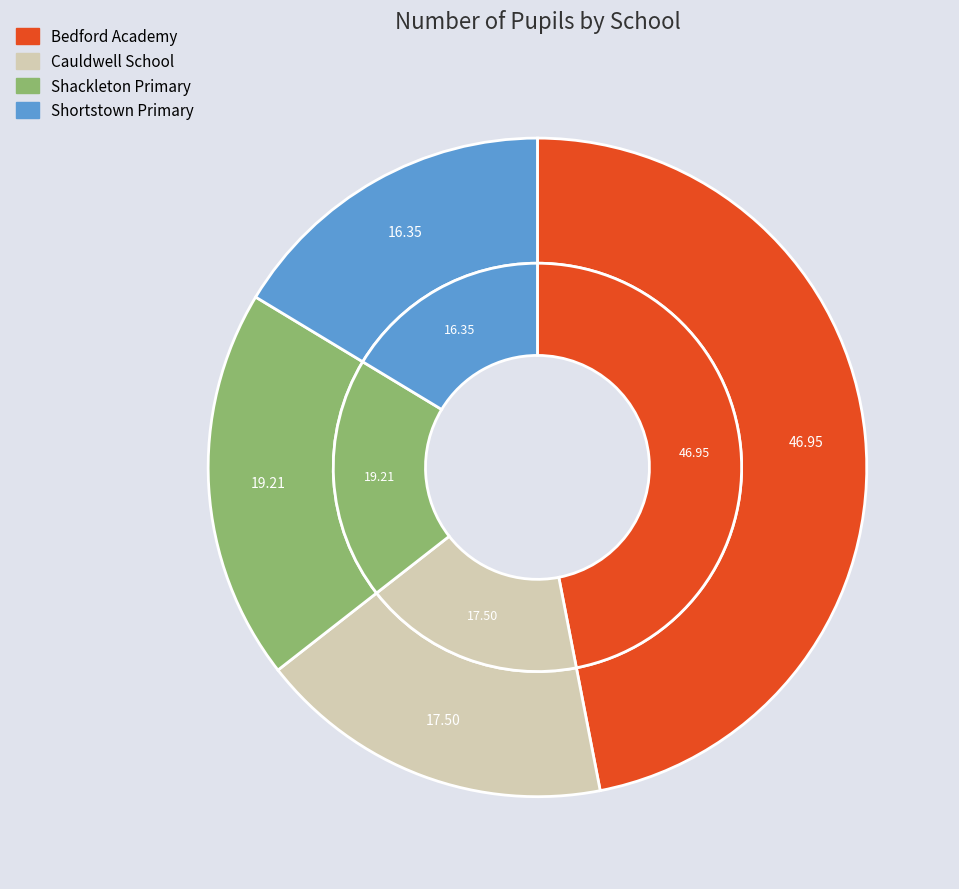

Does any single category account for the majority?

No